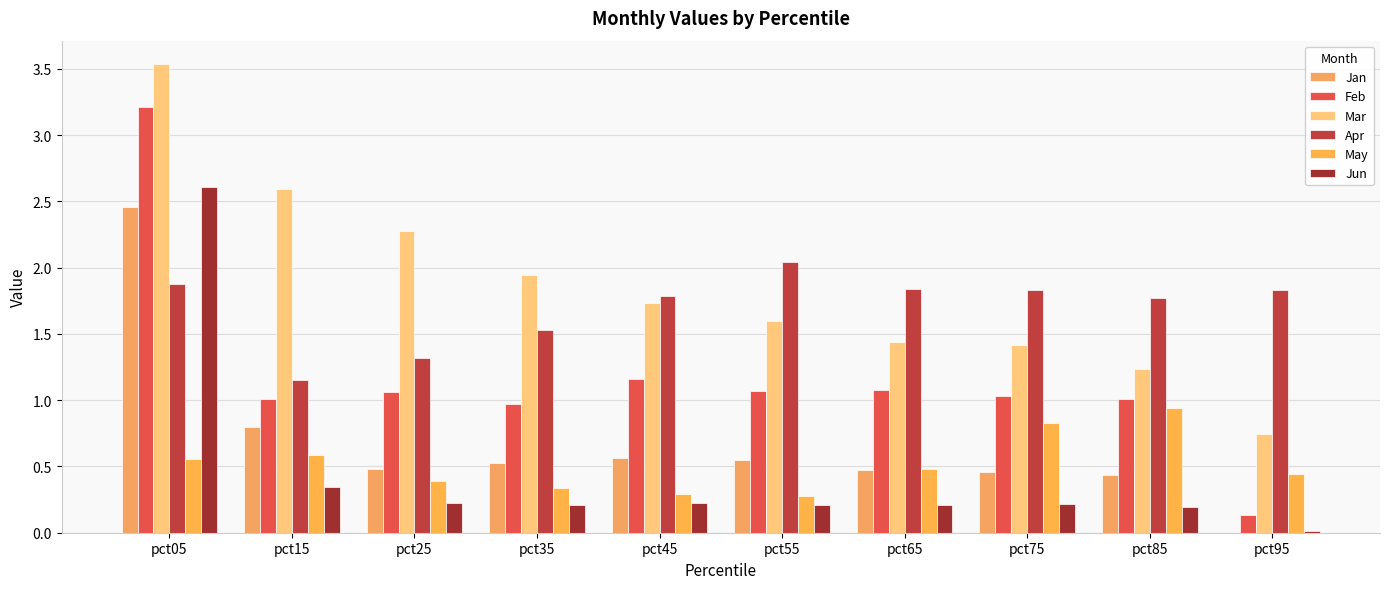

What is the difference between the Mar values at pct75 and pct25?

0.9